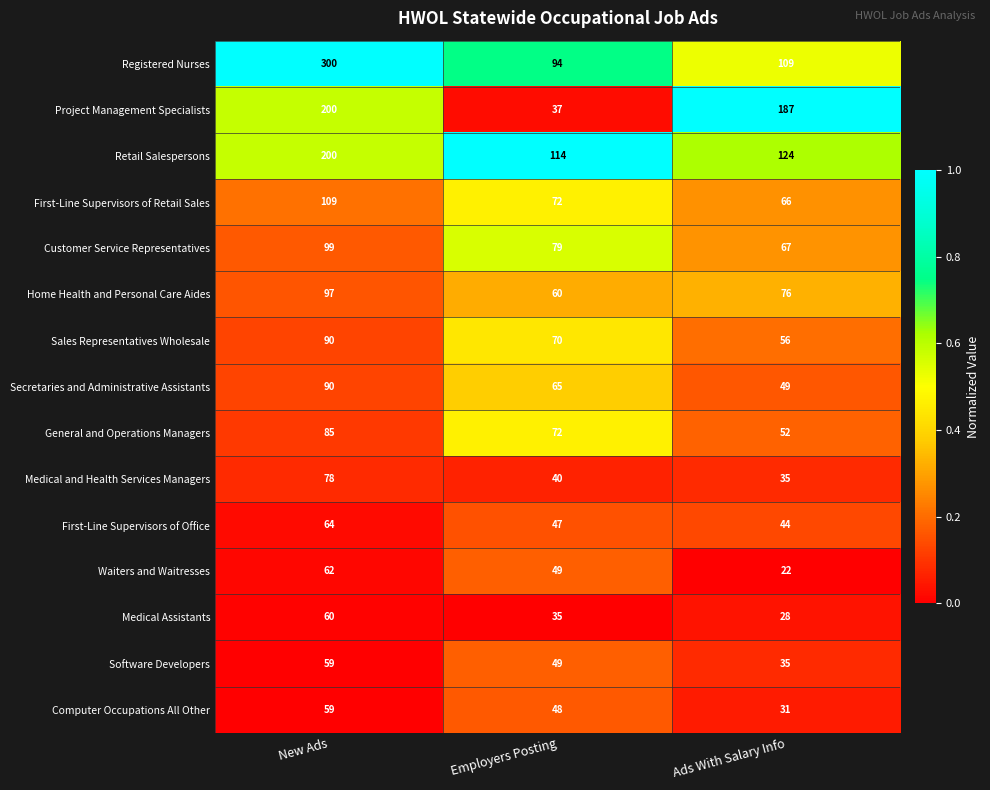

What is the average value of the Project Management Specialists series?

141